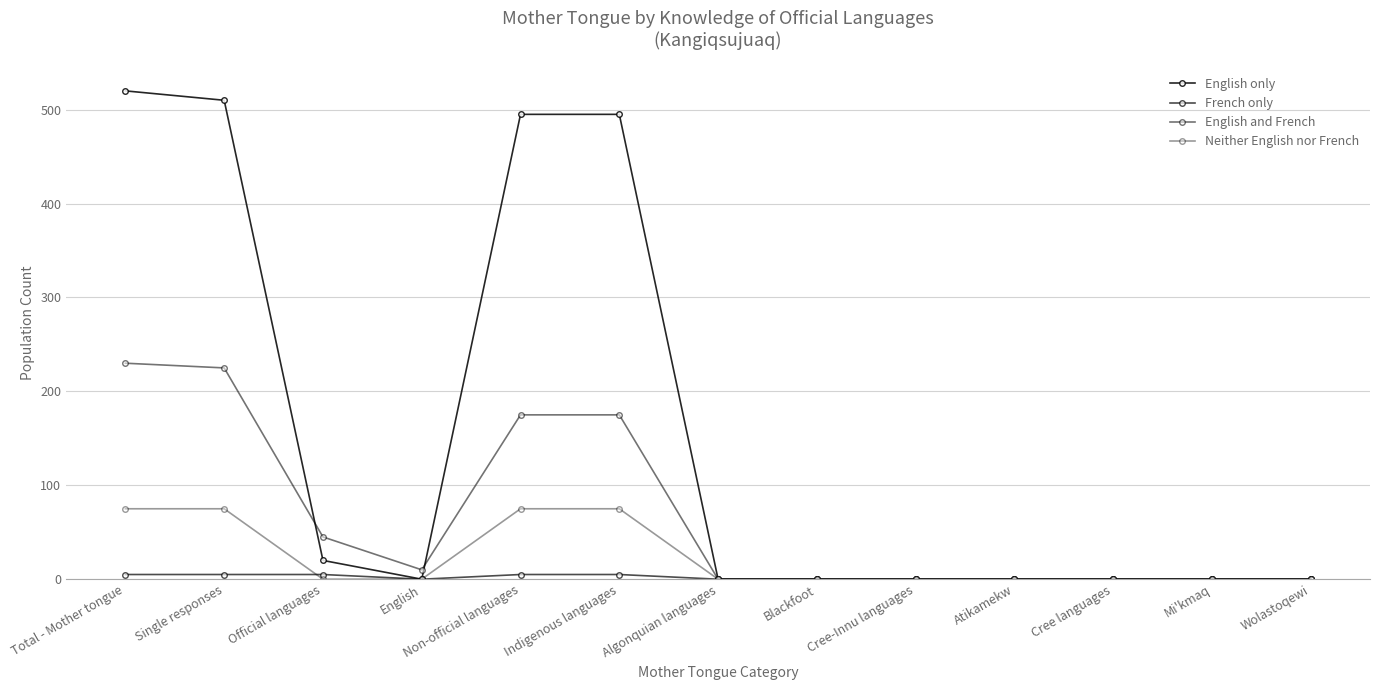

What position from the right is Cree languages?

3